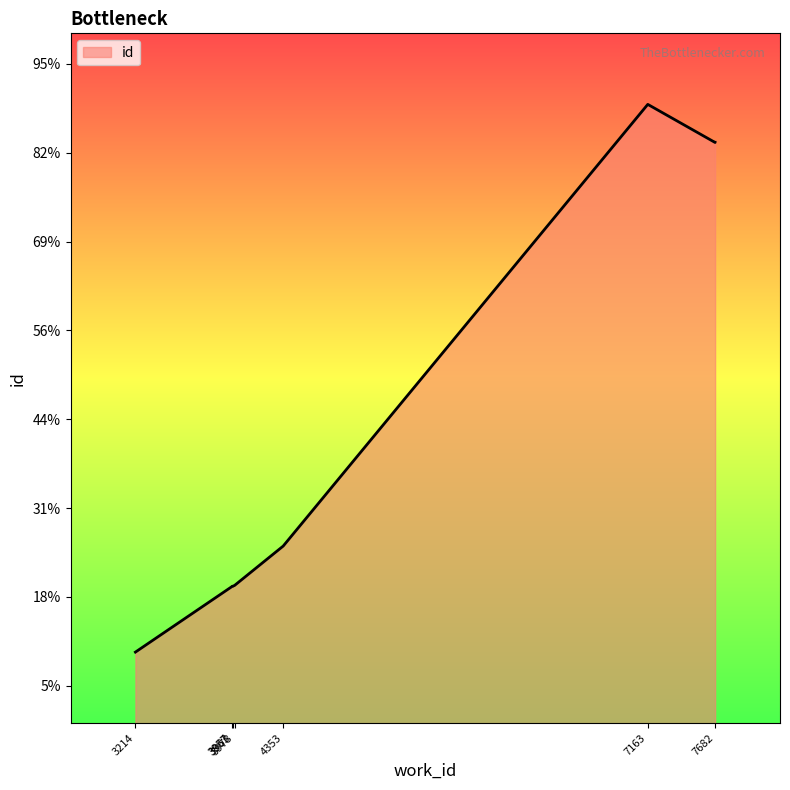

Count the number of data series in this chart.

1